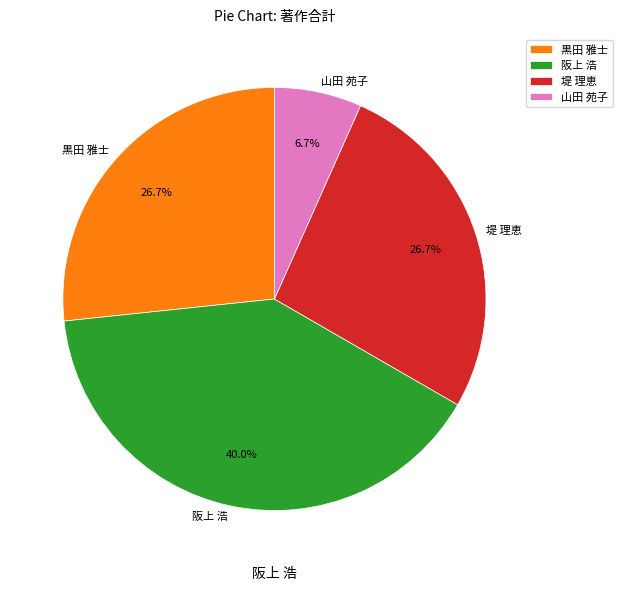

How many segments does this pie chart have?

4